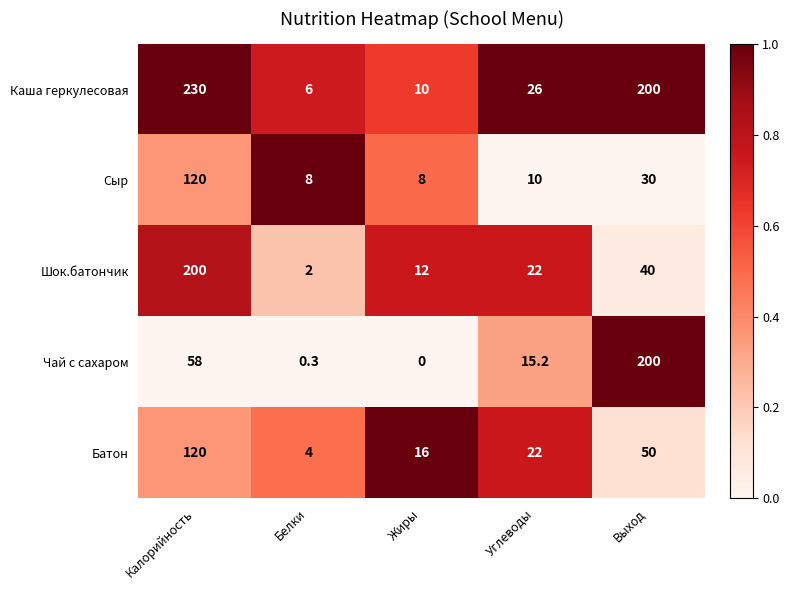

The value of Батон at Углеводы is 7.9. True or false?

False